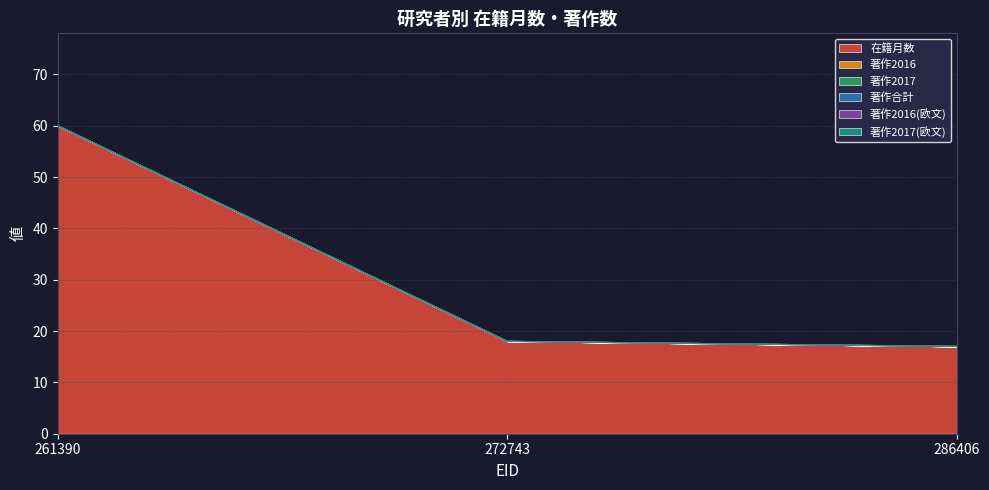

At which category does the chart reach its peak across all series?

261390